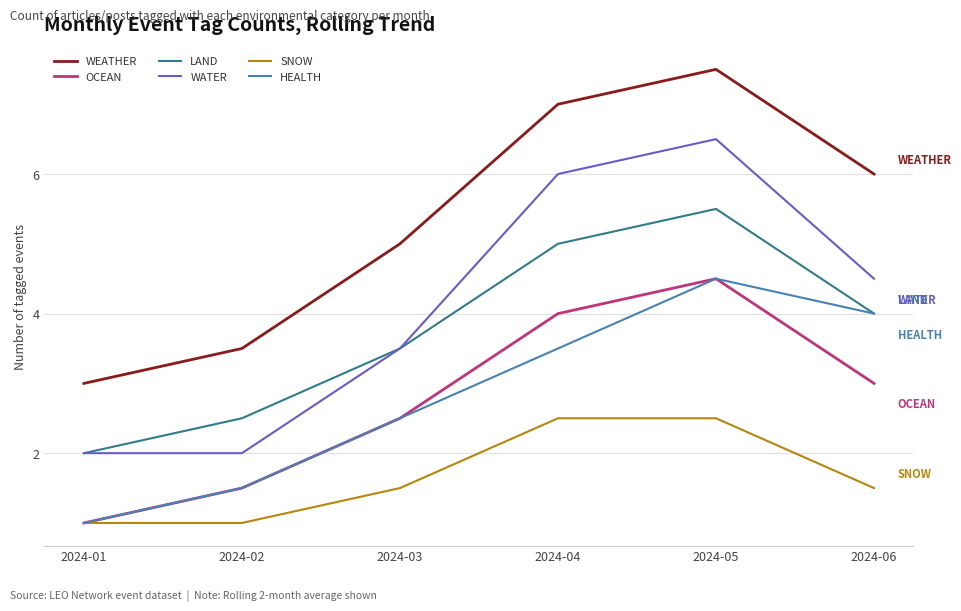

Which series has the largest total across all categories?

WEATHER